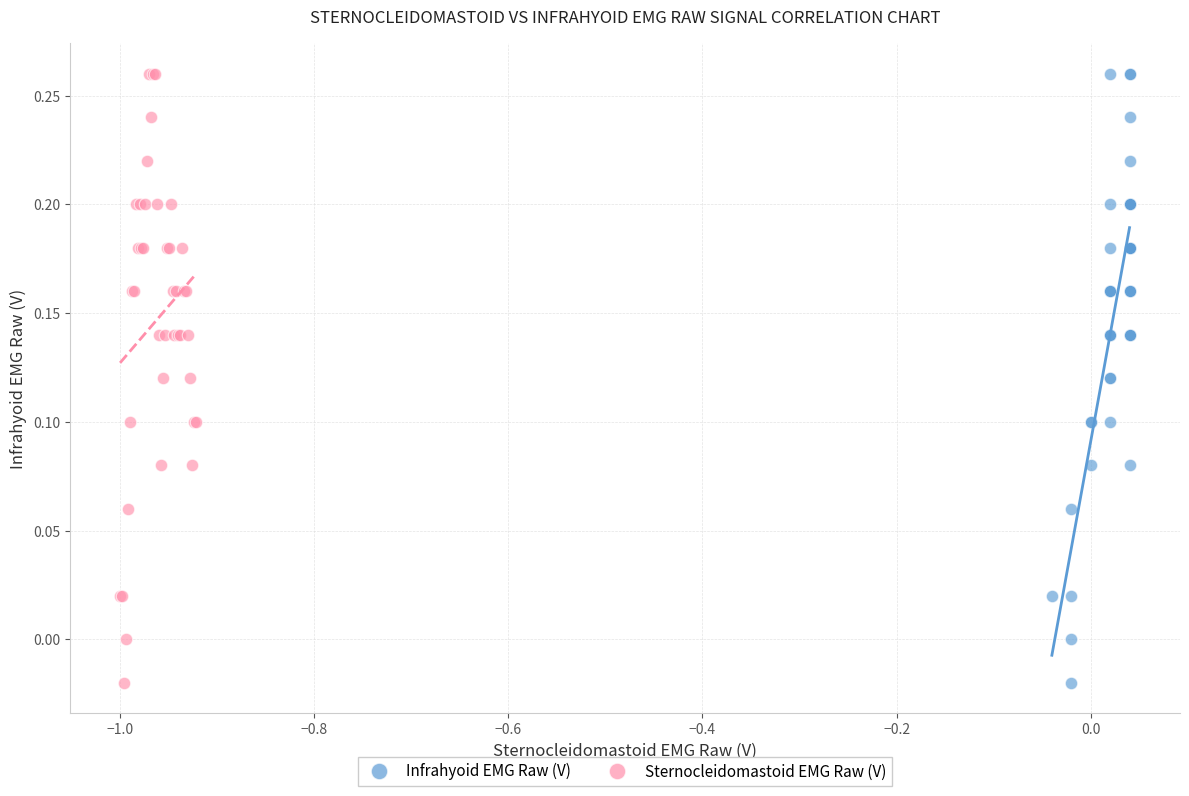

What are all the series names shown in the legend?

Infrahyoid EMG Raw (V), Sternocleidomastoid EMG Raw (V)